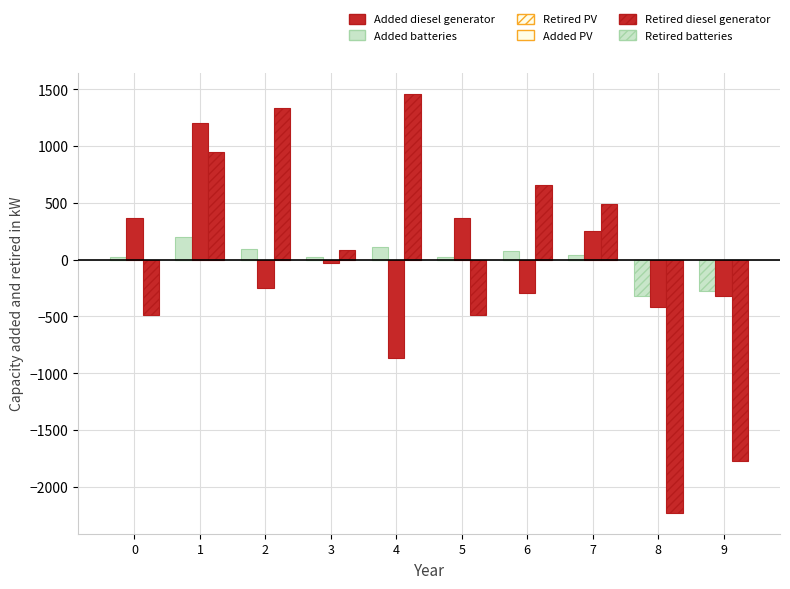

How many groups of bars are there?

10